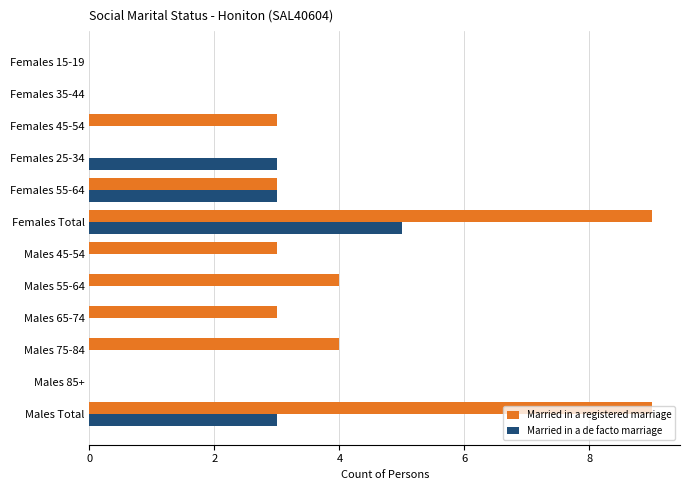

Which series has the largest range (max minus min)?

Married in a registered marriage